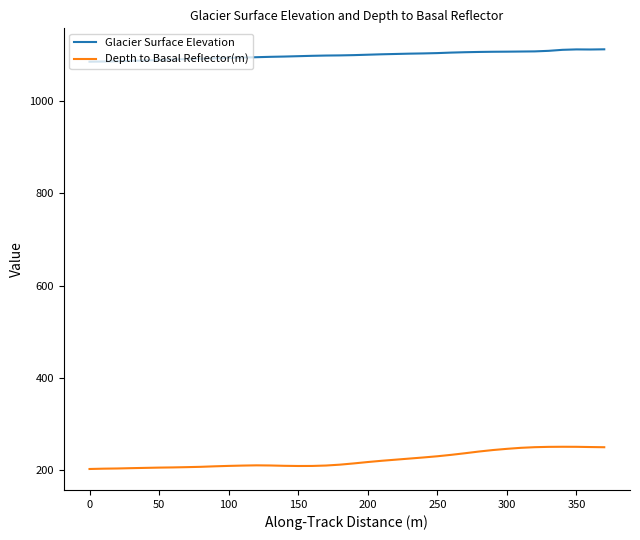

Which series has the largest total across all categories?

Glacier Surface Elevation